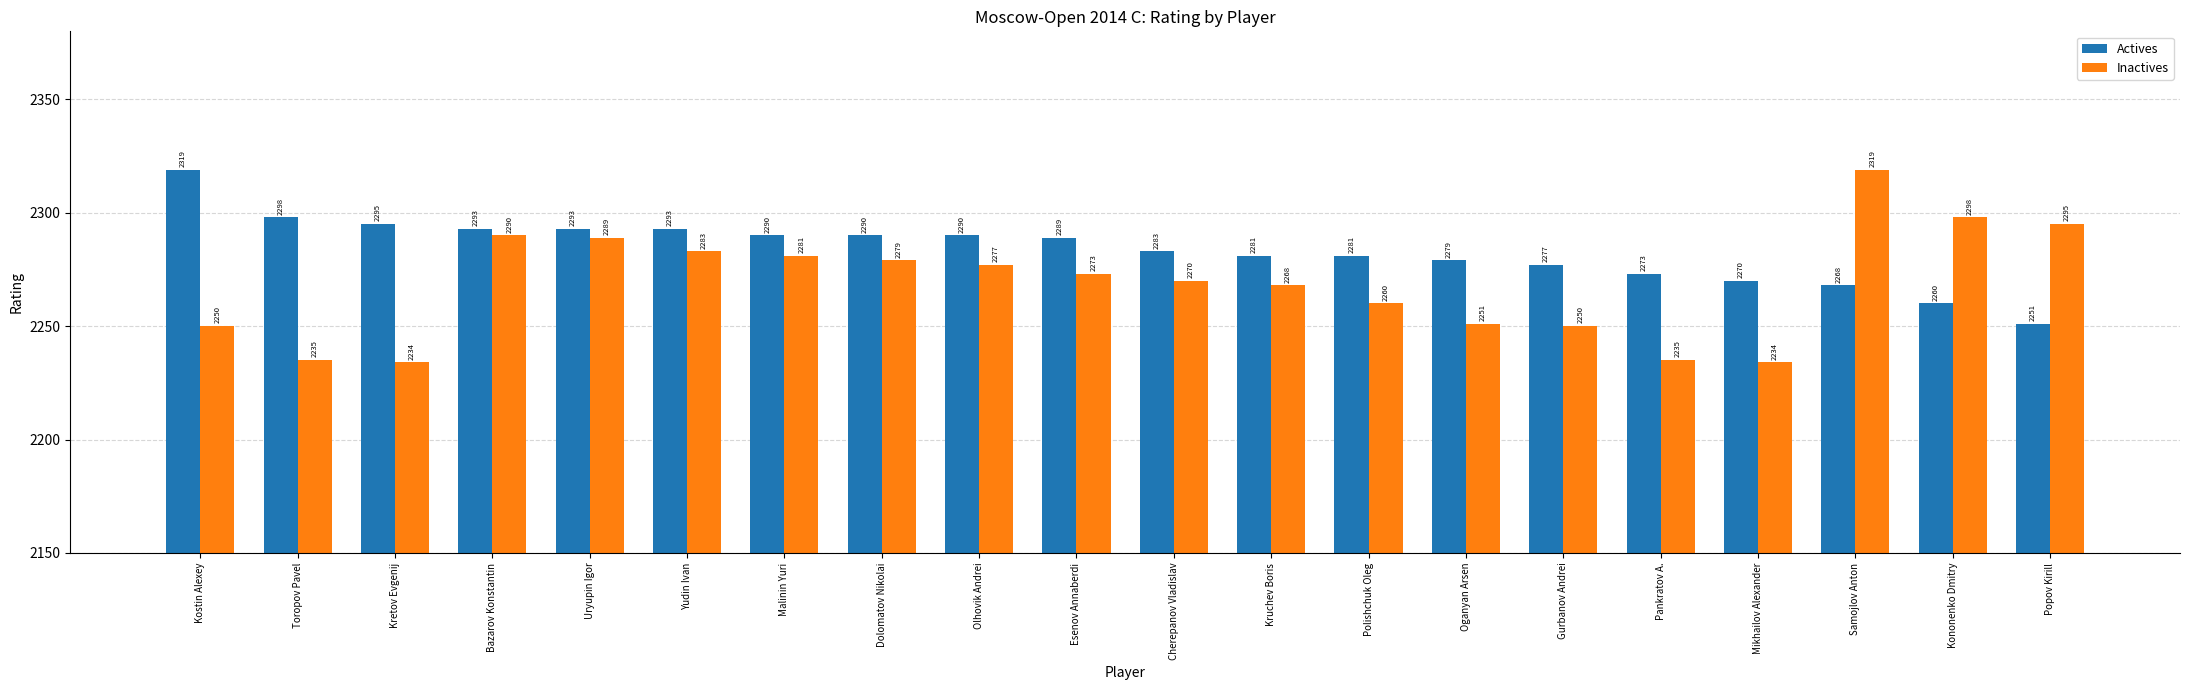

Does the chart contain any negative values?

No